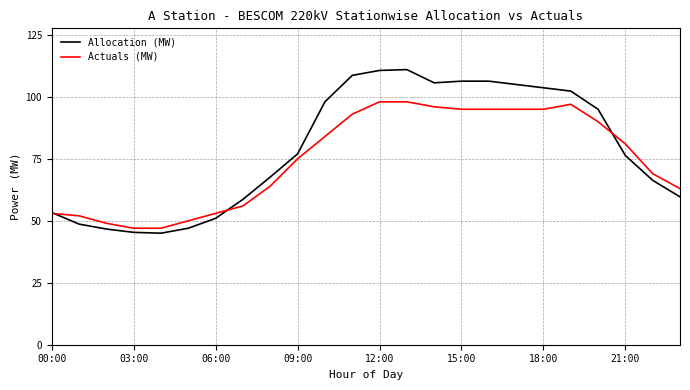

Which series has the largest range (max minus min)?

Allocation (MW)